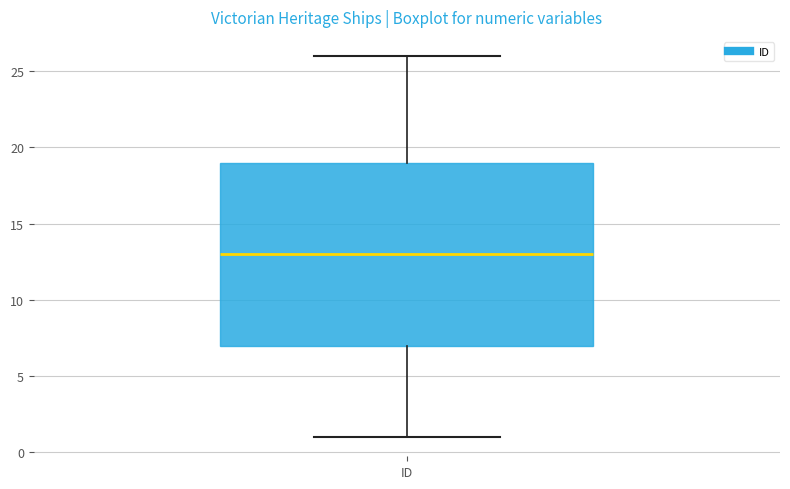

Transcribe this box plot: give where the median line is, the range the box spans, and where the two whiskers end, as read against the y-axis. The values are not printed on the chart, so give them approximately, as read against the axis.

median 13, box 7 to 19, whiskers 1 to 26